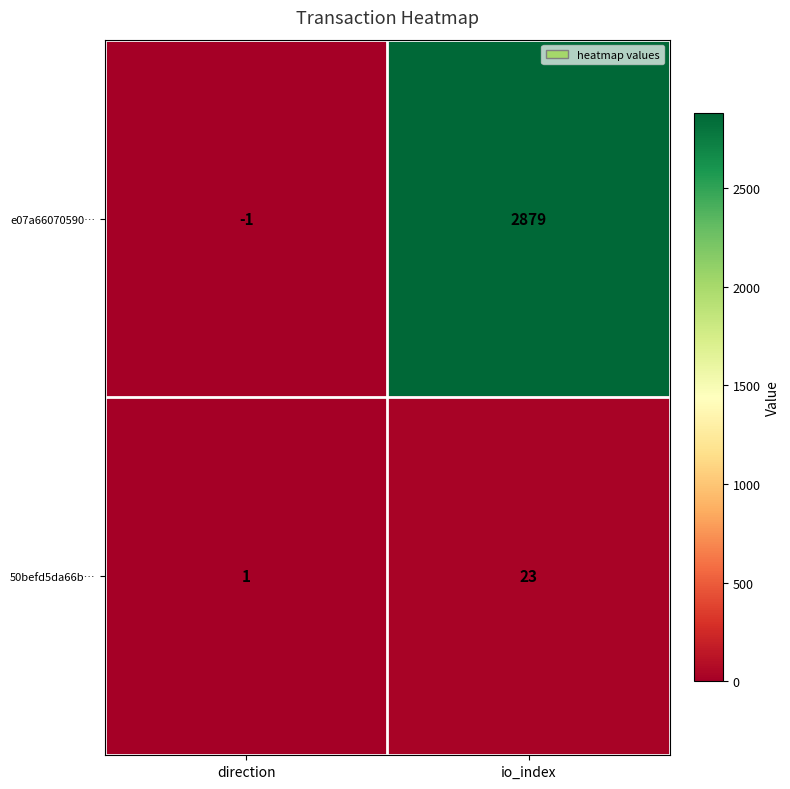

True or false: 50befd5da66b… has a value of 1 at direction.

True